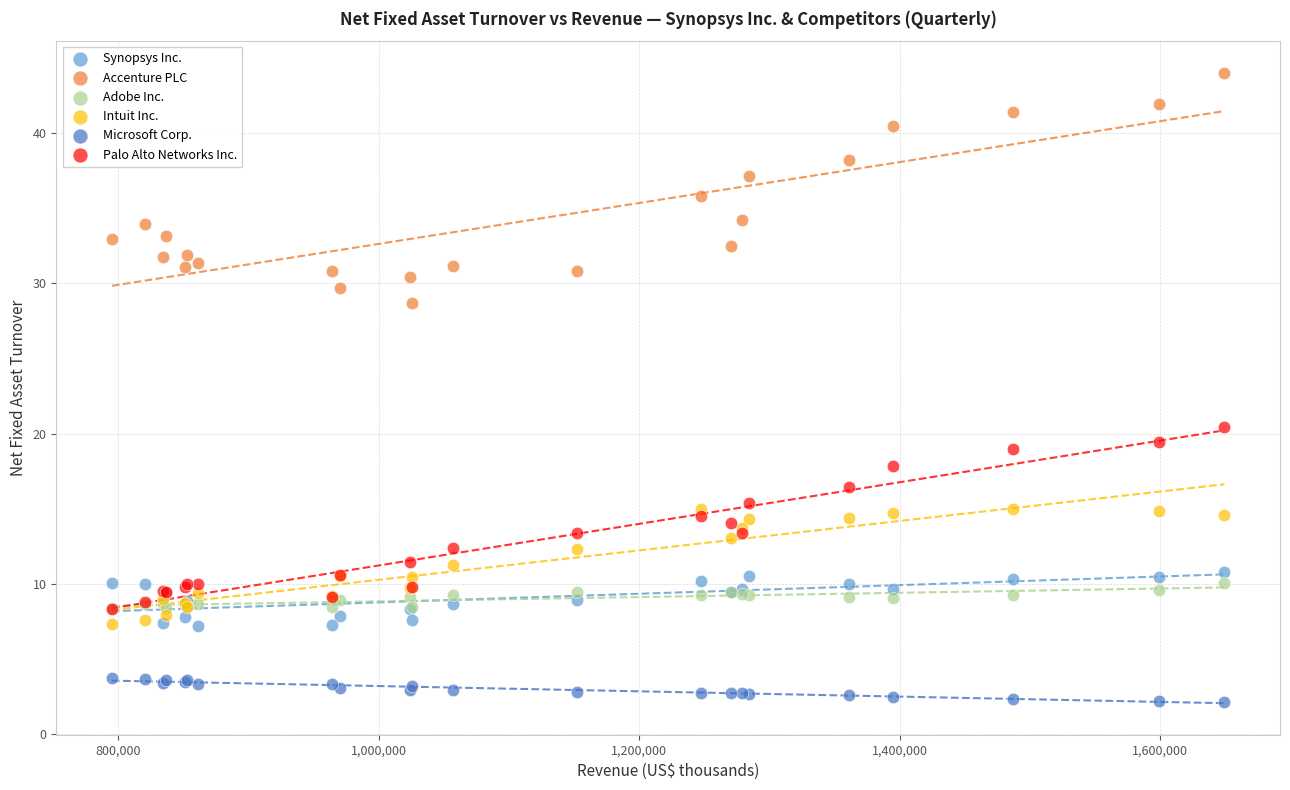

Across all series, what Y value is closest to 23?

20.4